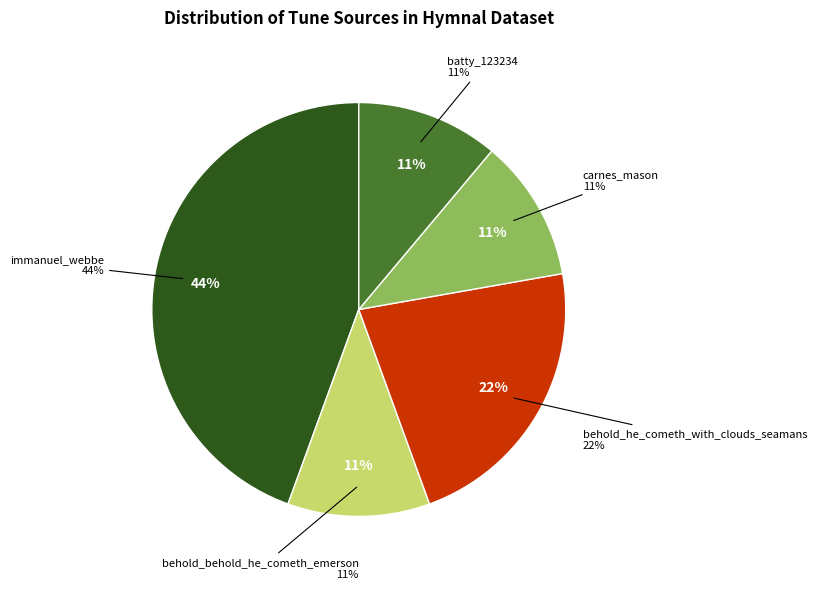

True or false: batty_123234 accounts for 11% of the total.

True